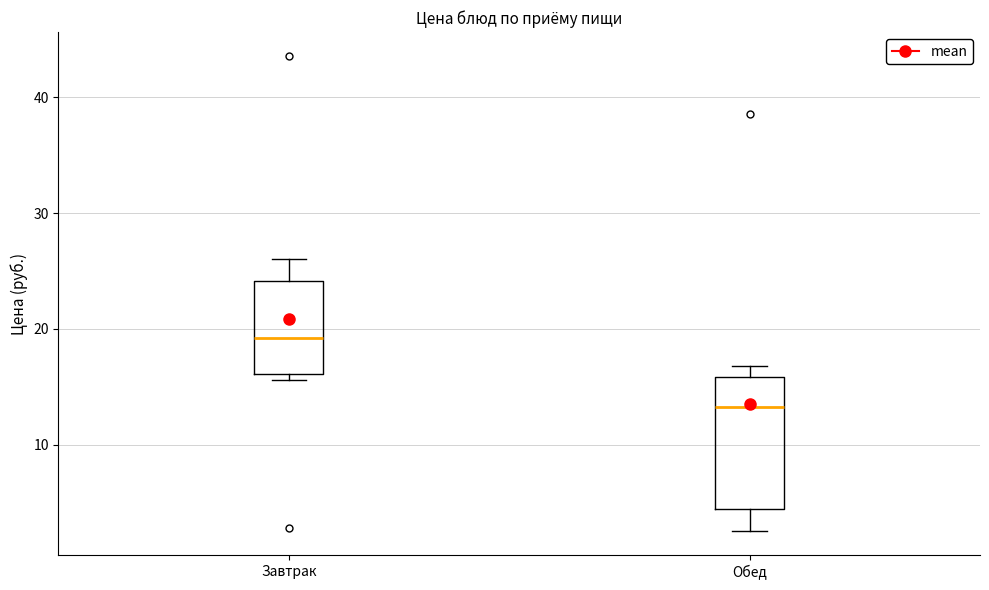

Where does the median line of the box for Завтрак sit on the y-axis? The values are not printed on the chart, so give them approximately, as read against the axis.

19